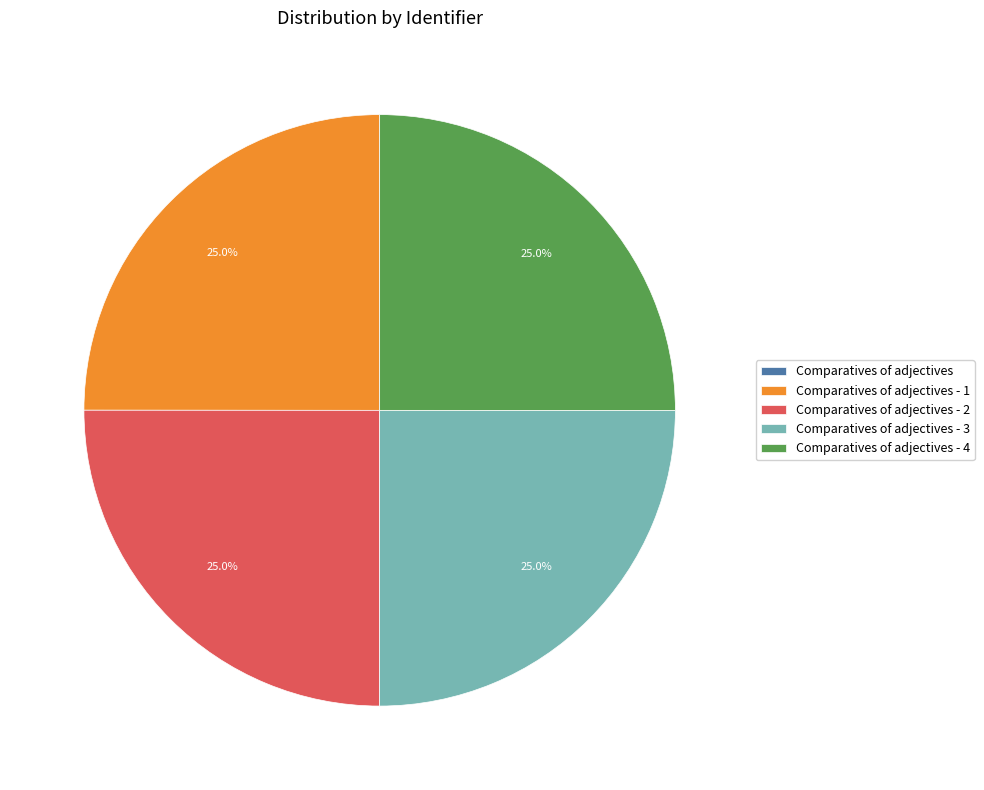

Does any single category account for the majority?

No